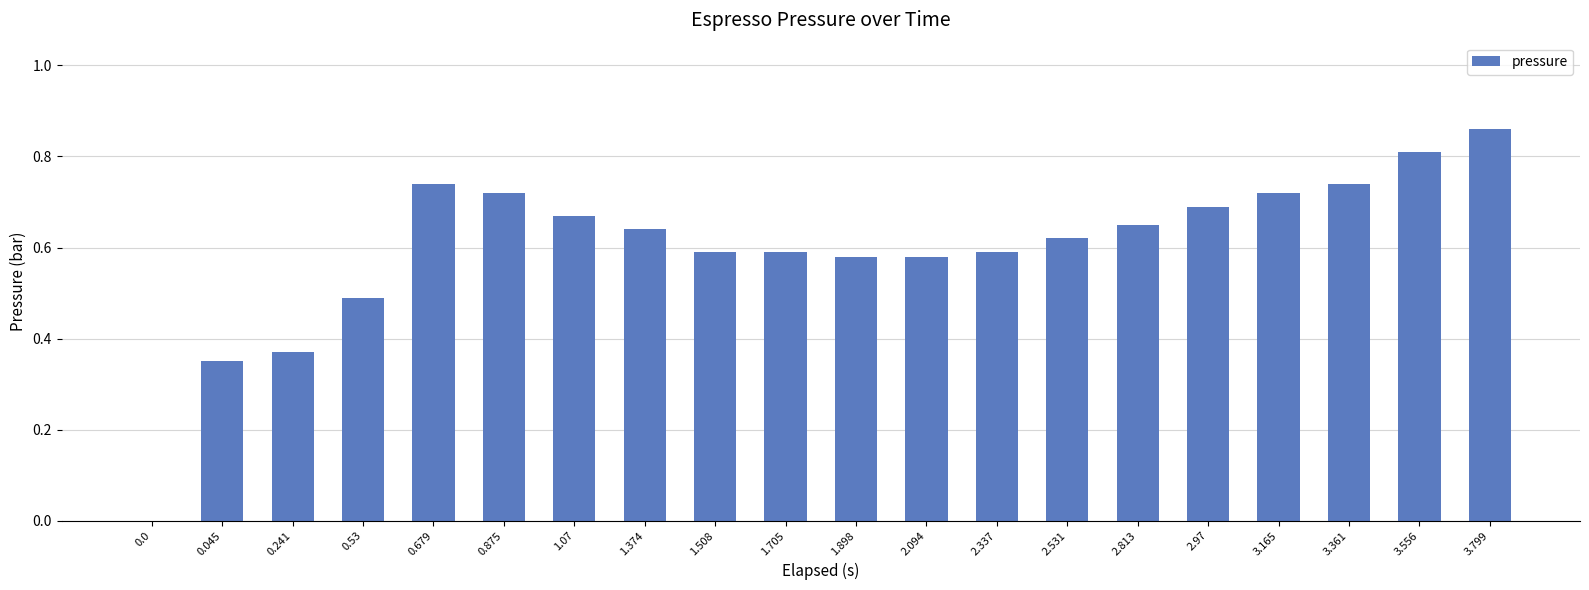

Which label corresponds to the largest value in the chart?

3.799